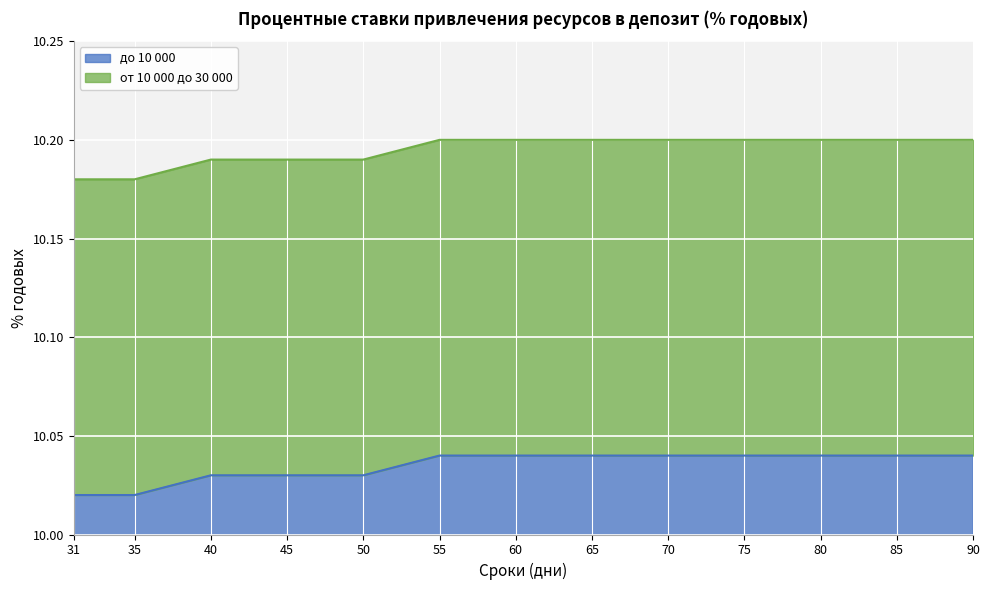

True or false: от 10 000 до 30 000 and до 10 000 cross at least once.

False